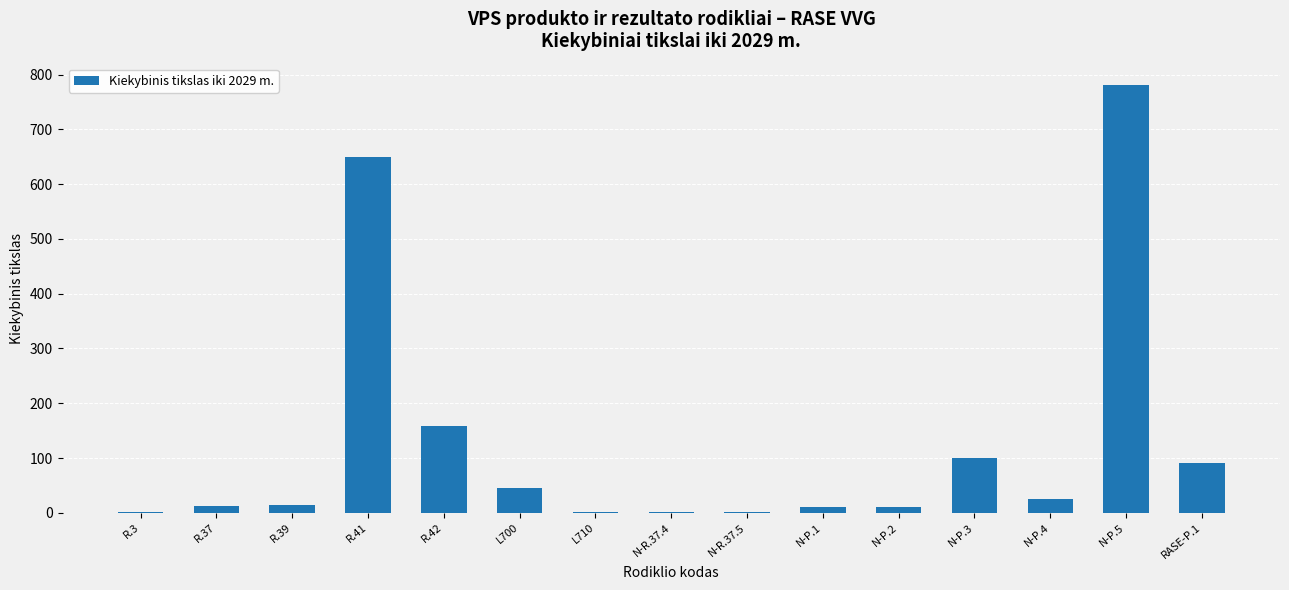

What is the change in value from R.37 to R.39?

+3